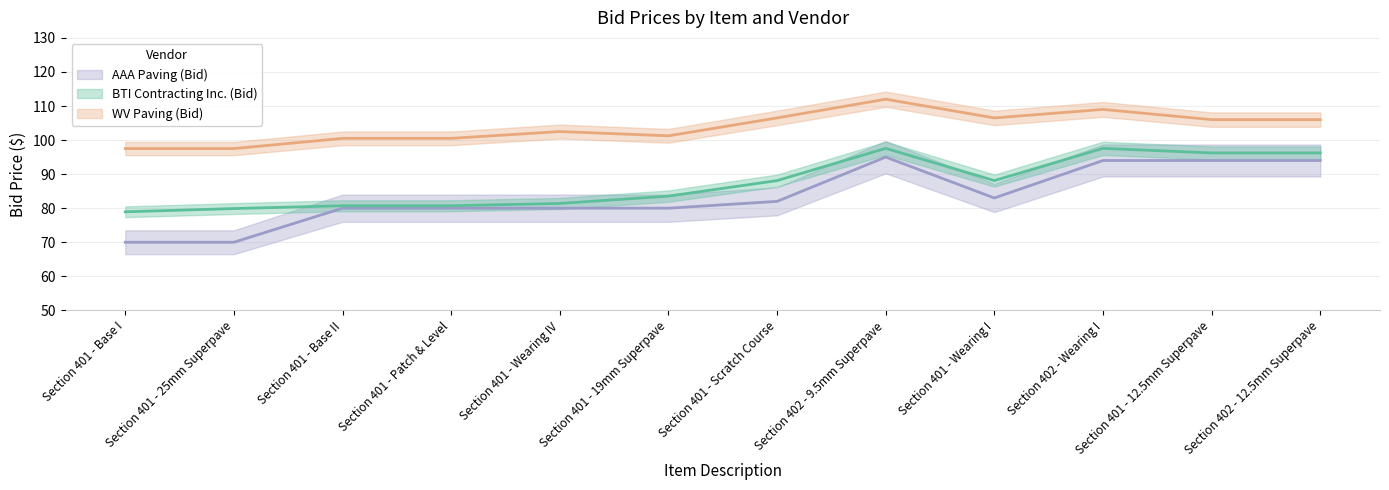

The WV Paving (Bid) series shows 175.9 at Section 401 - Base II. True or false?

False